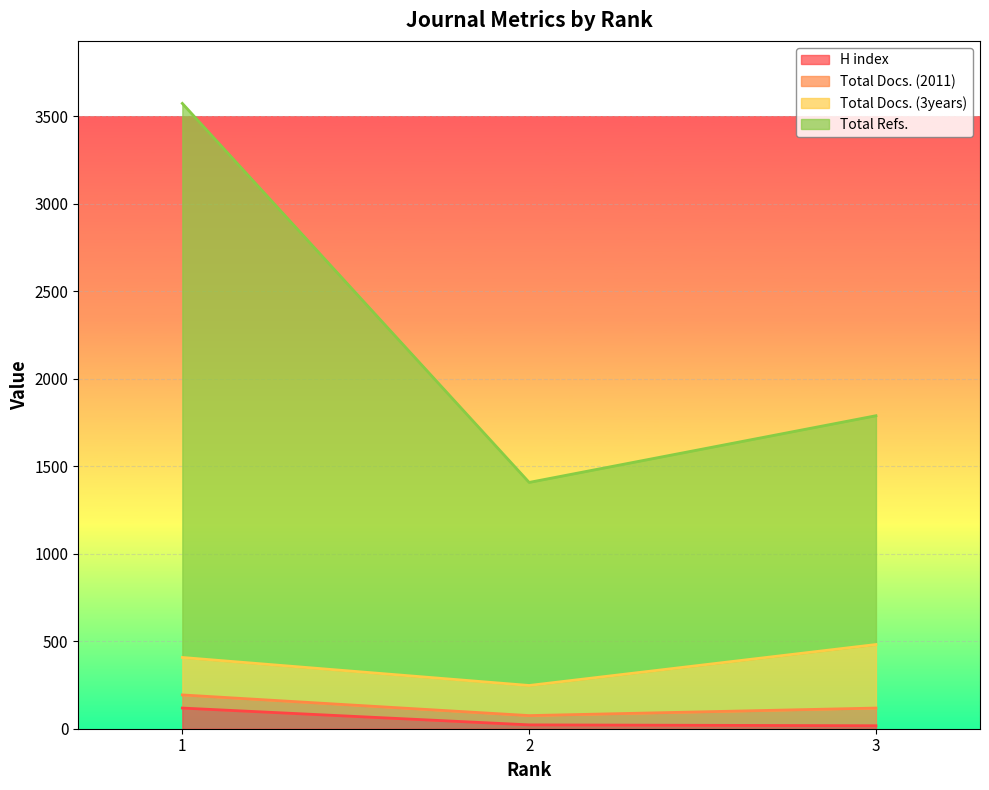

The value of H index at 1 is 118. True or false?

True